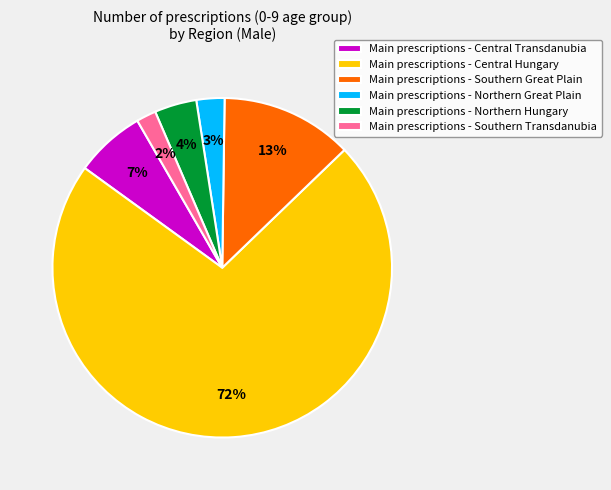

What is the majority slice?

Main prescriptions - Central Hungary